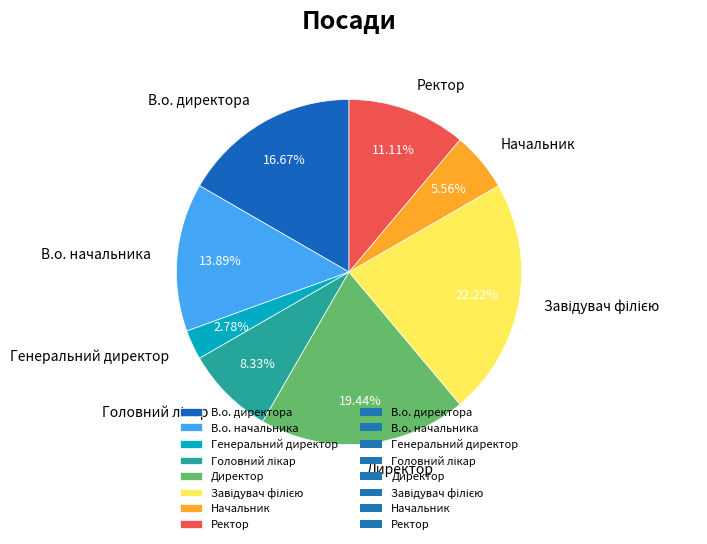

Which slice is the smallest?

Генеральний директор